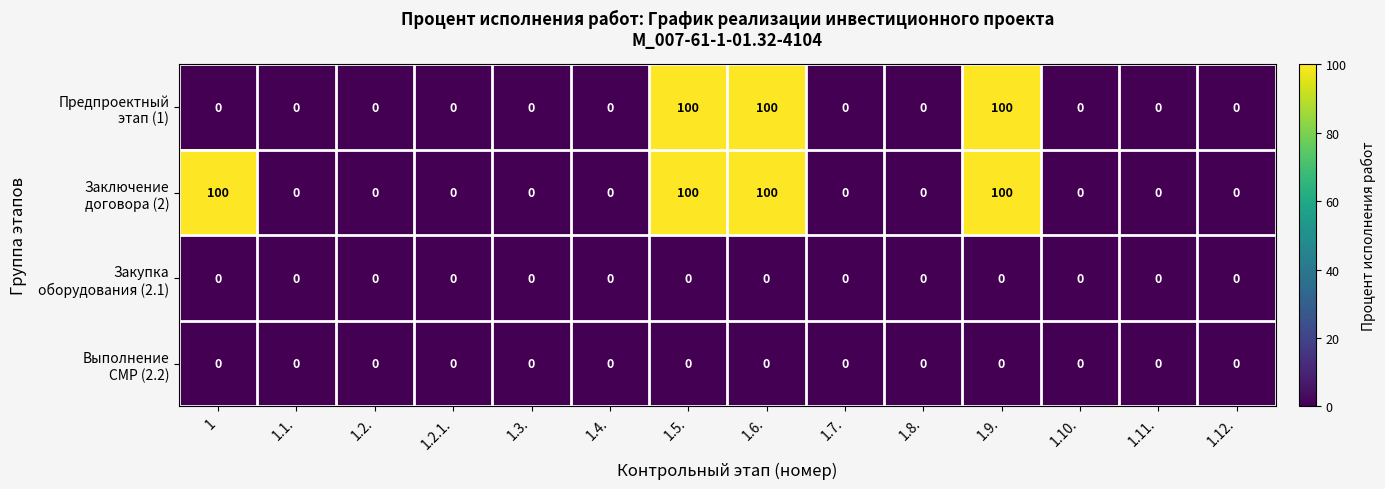

At how many categories does at least one series exceed 41?

4